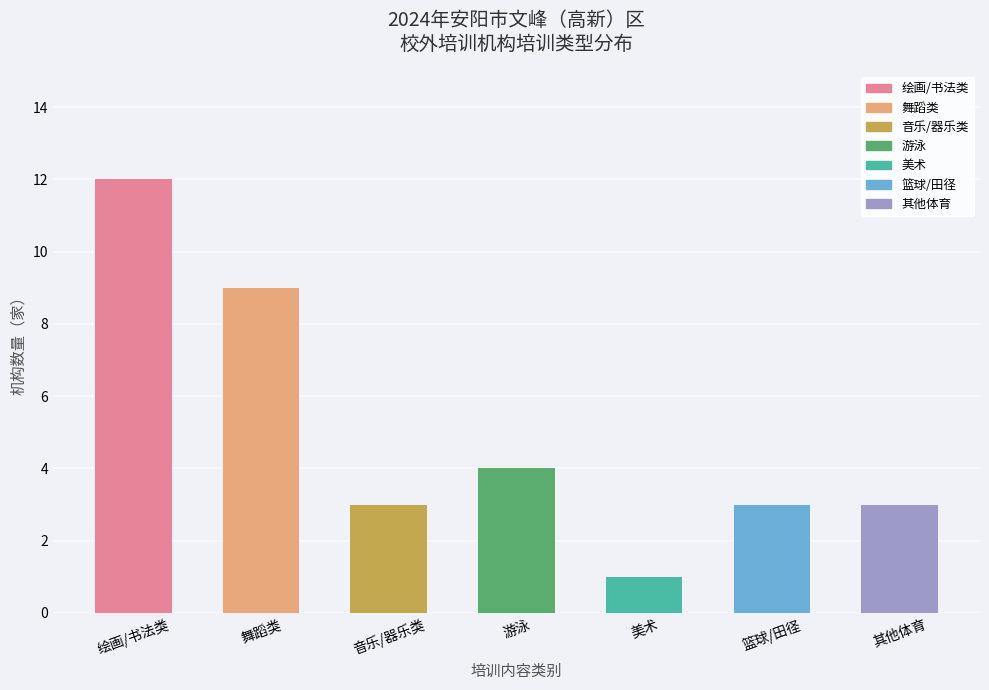

What is the sum of the values at 美术 and 音乐/器乐类?

4